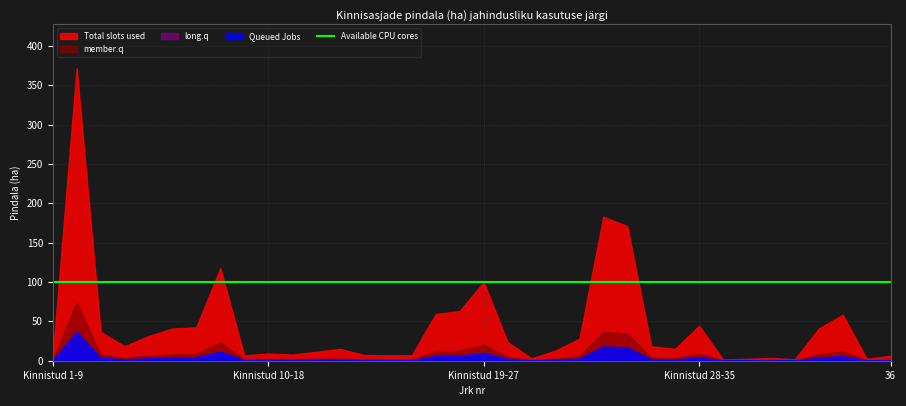

Which series has the widest spread of values?

Total slots used